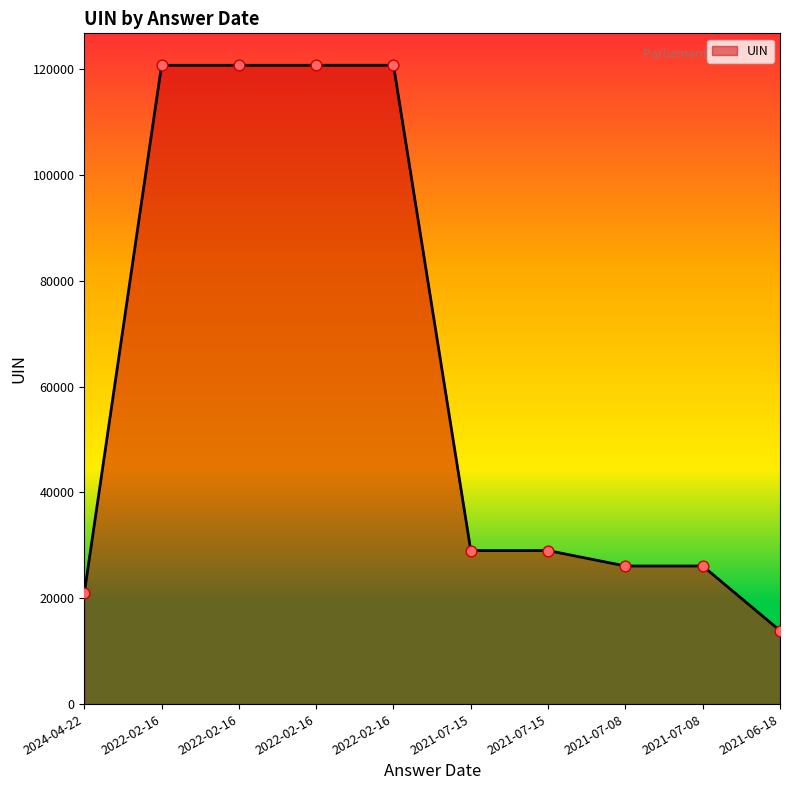

How many lines are shown in the chart?

1